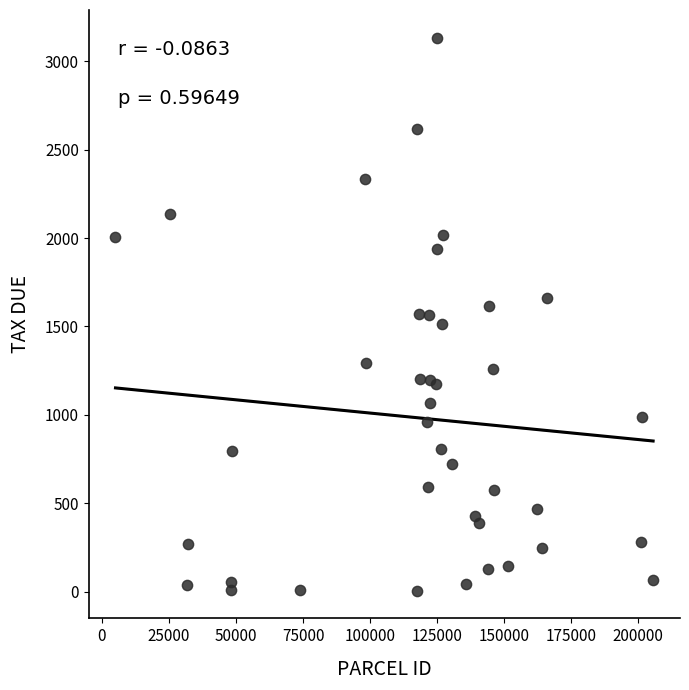

What is the range of Y values (max minus min)?

3127.2